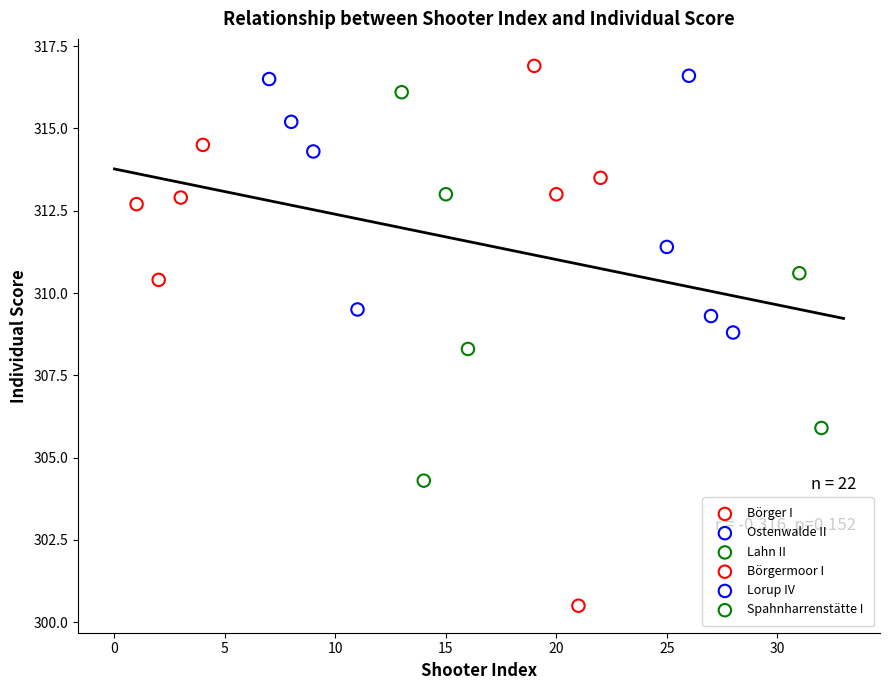

Which series contains the lowest Y value?

Börgermoor I